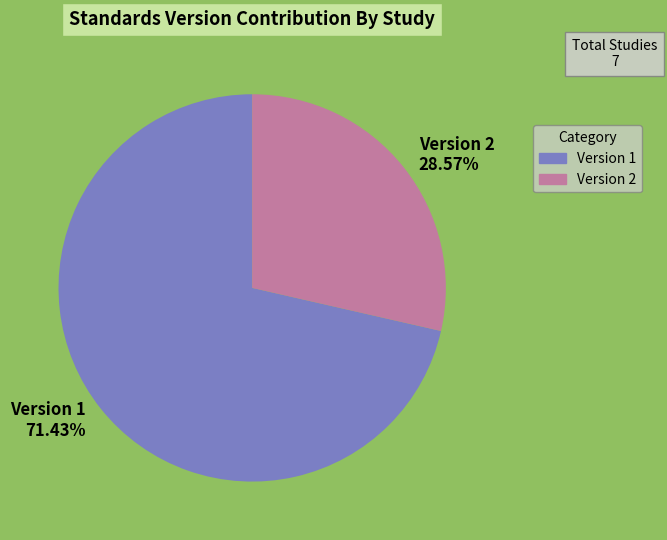

Rank the categories by value from highest to lowest.

Version 1, Version 2